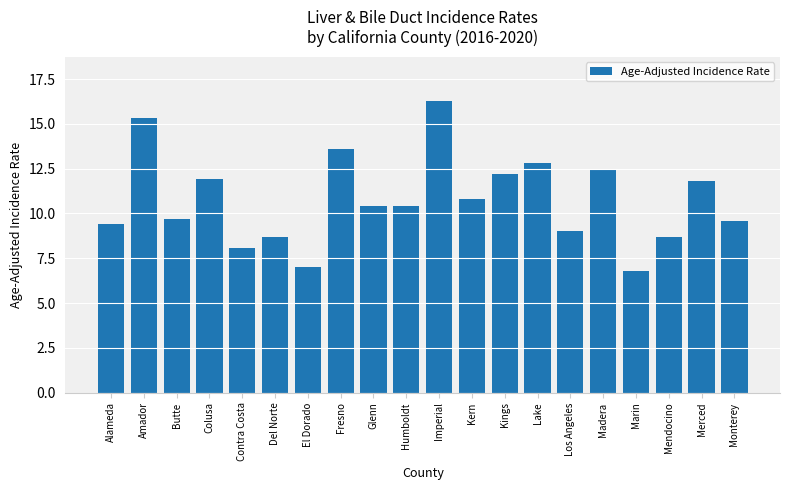

At which label is the value closest to 11?

Kern